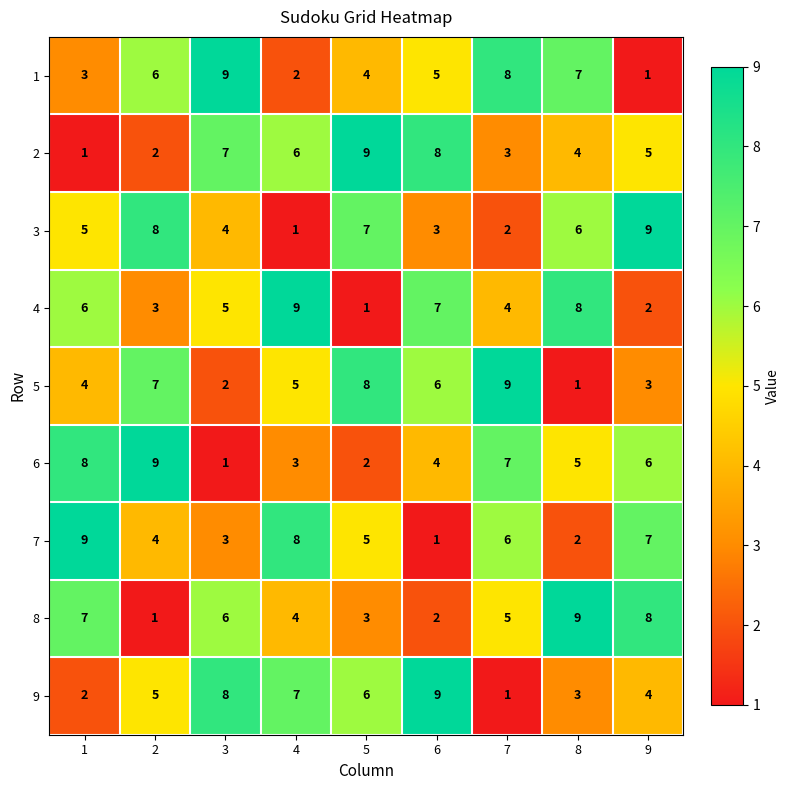

What is the greatest value displayed?

9